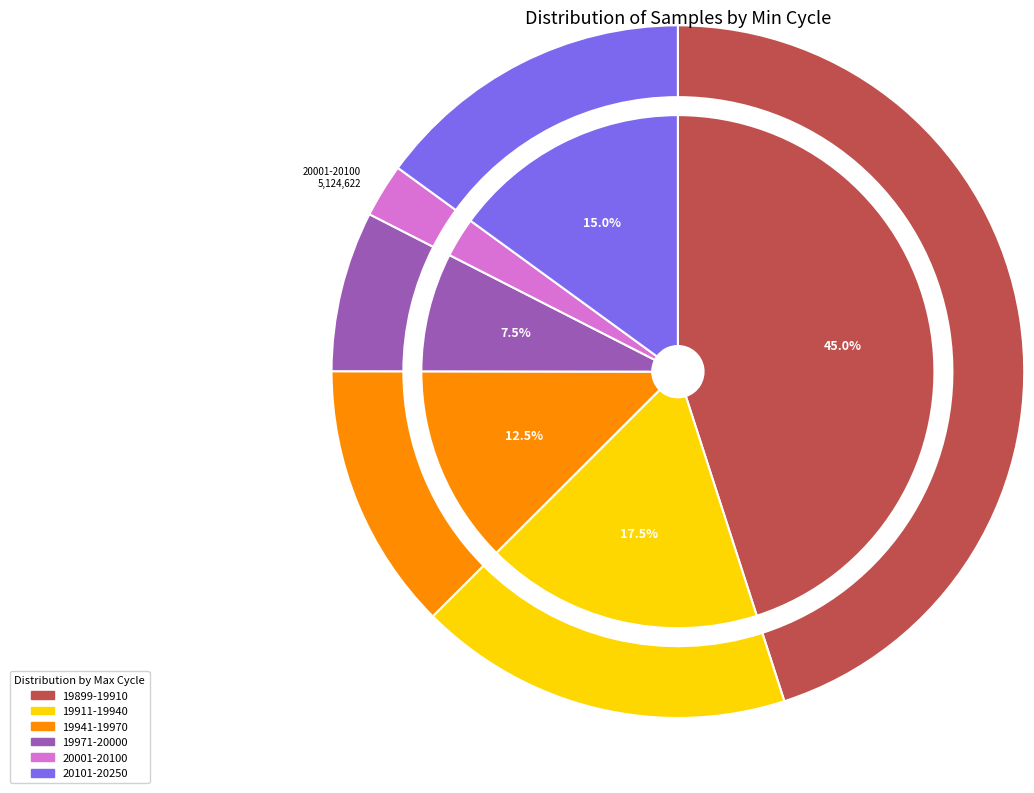

What is the ratio of the value at 28 to the value at 28?

1.0